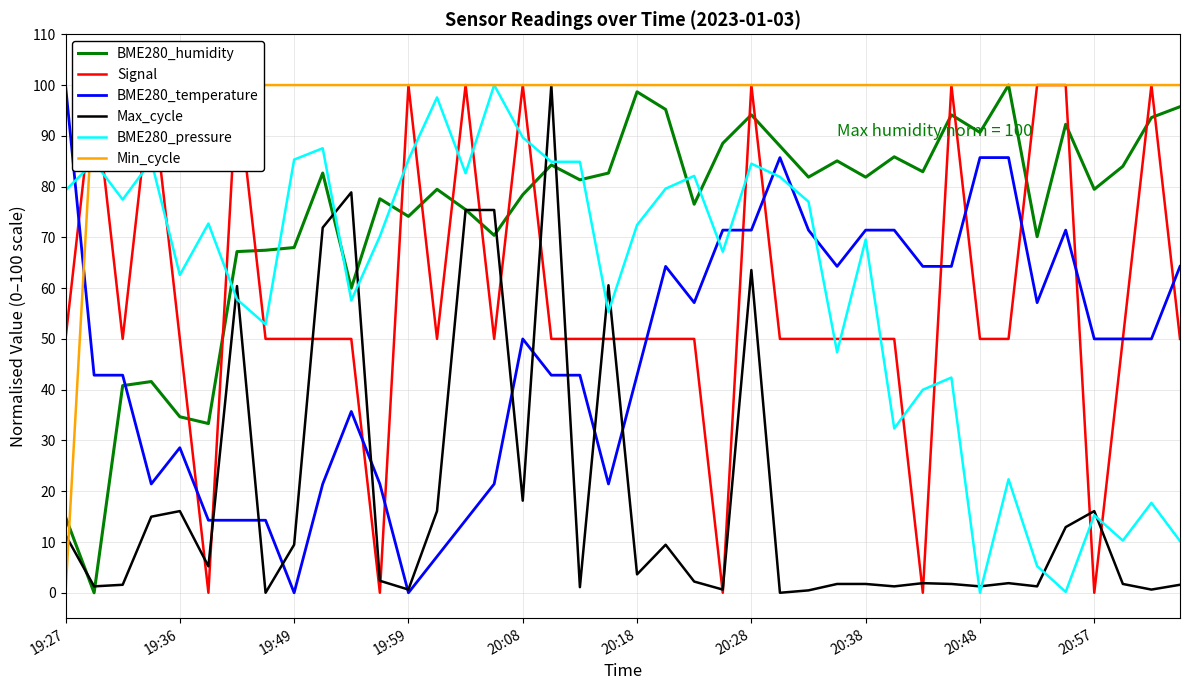

Is the value of BME280_temperature at 19:27 greater than the value of Max_cycle at 20:18?

Yes